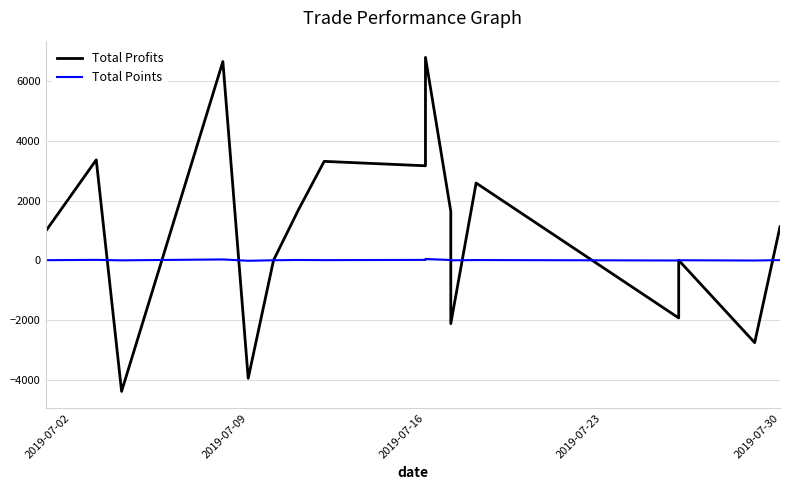

What is the difference between the maximum and minimum values in the Total Profits series?

11203.0